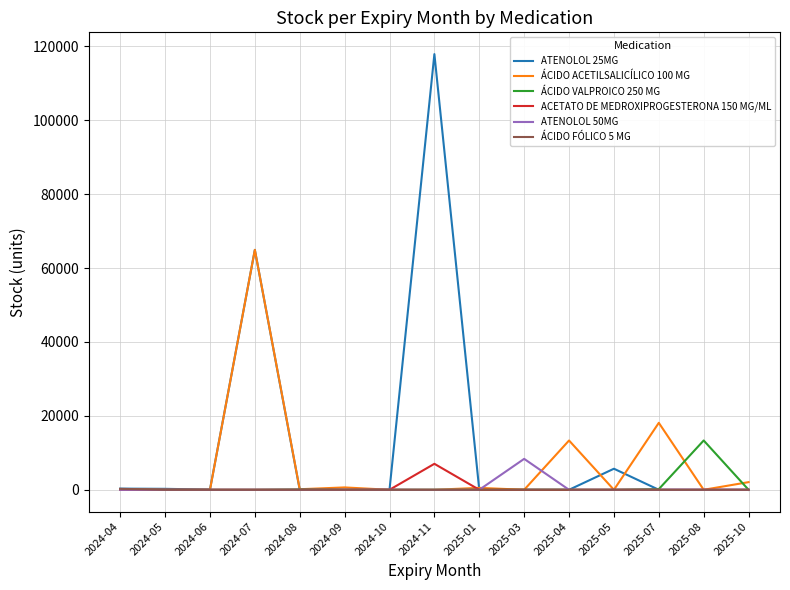

At which label does ÁCIDO VALPROICO 250 MG reach its peak?

2025-08